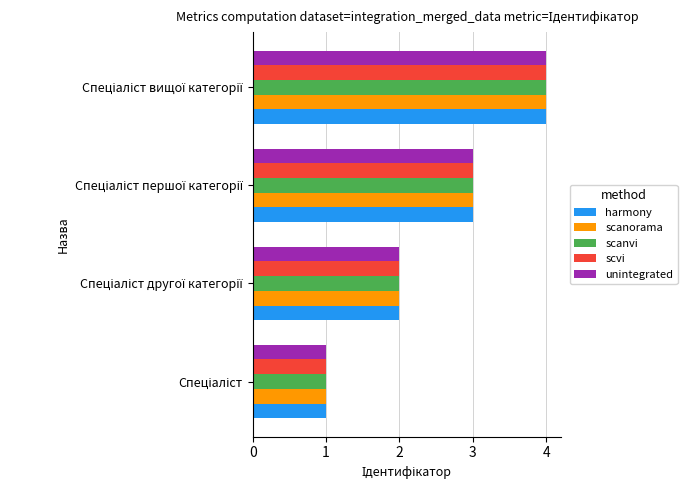

Count the number of categories in the chart.

4